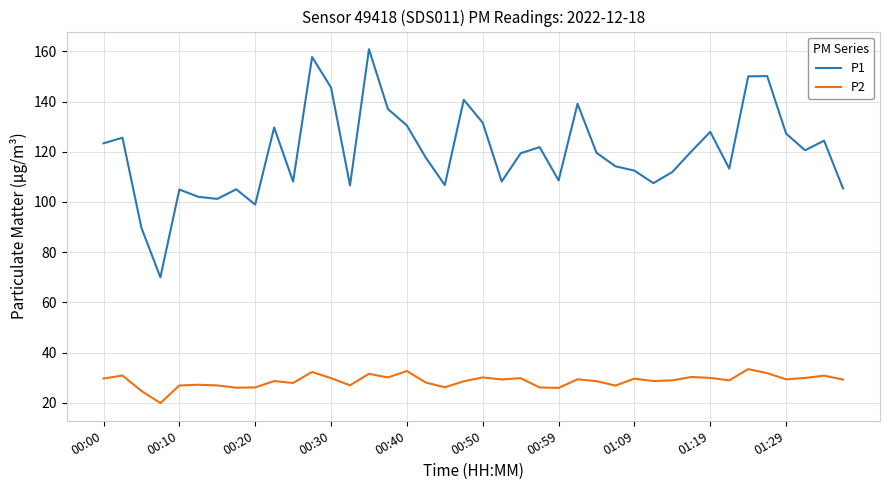

How many lines are shown in the chart?

2